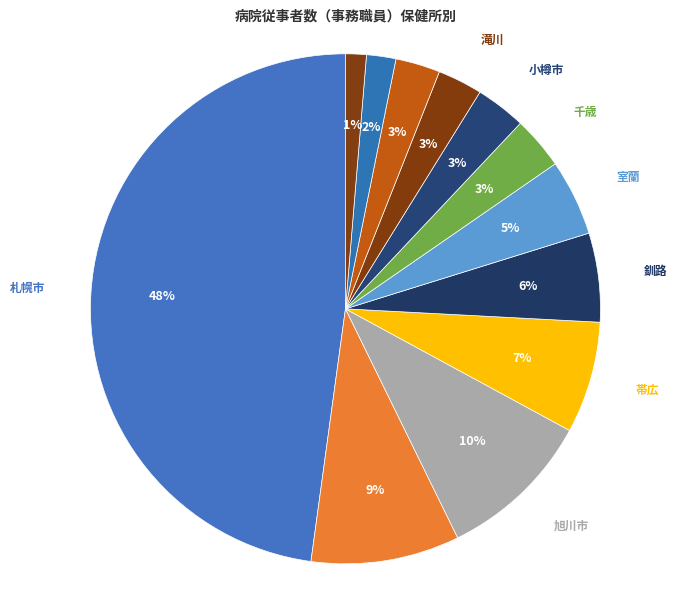

Which category has the biggest portion of the pie?

札幌市